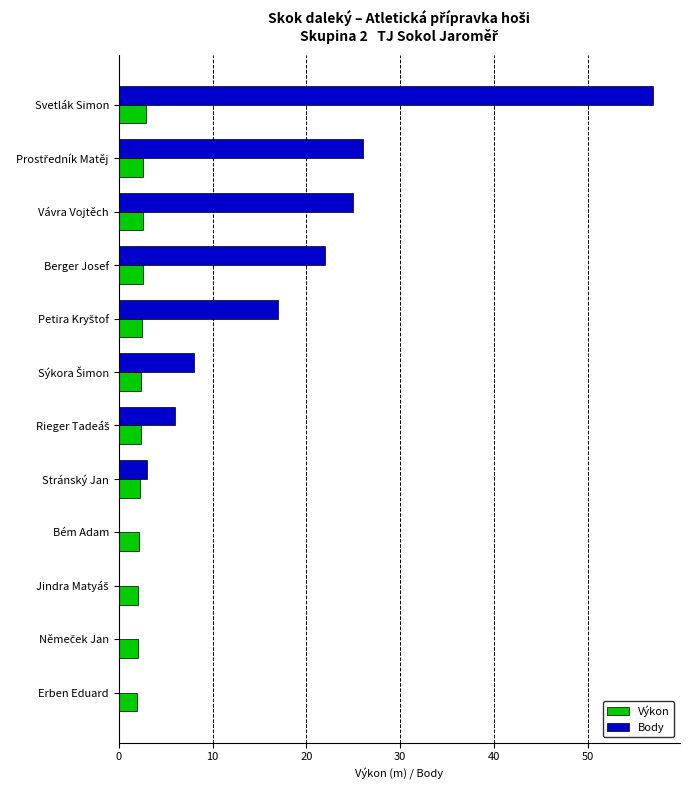

Which series has the largest total across all categories?

Body